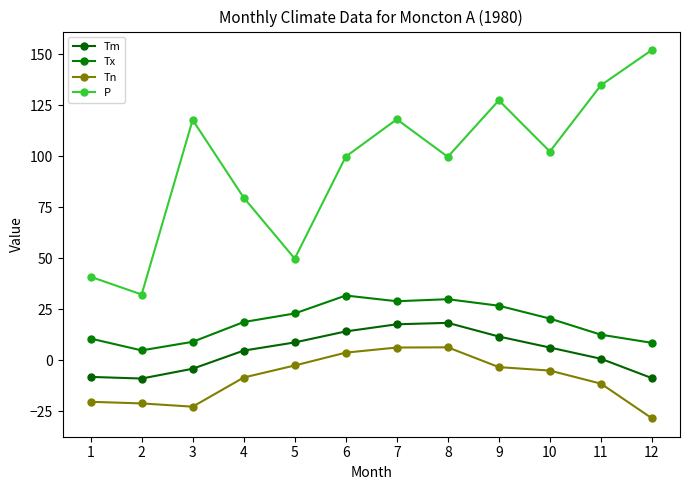

True or false: P has a value of 49.9 at 5.

True